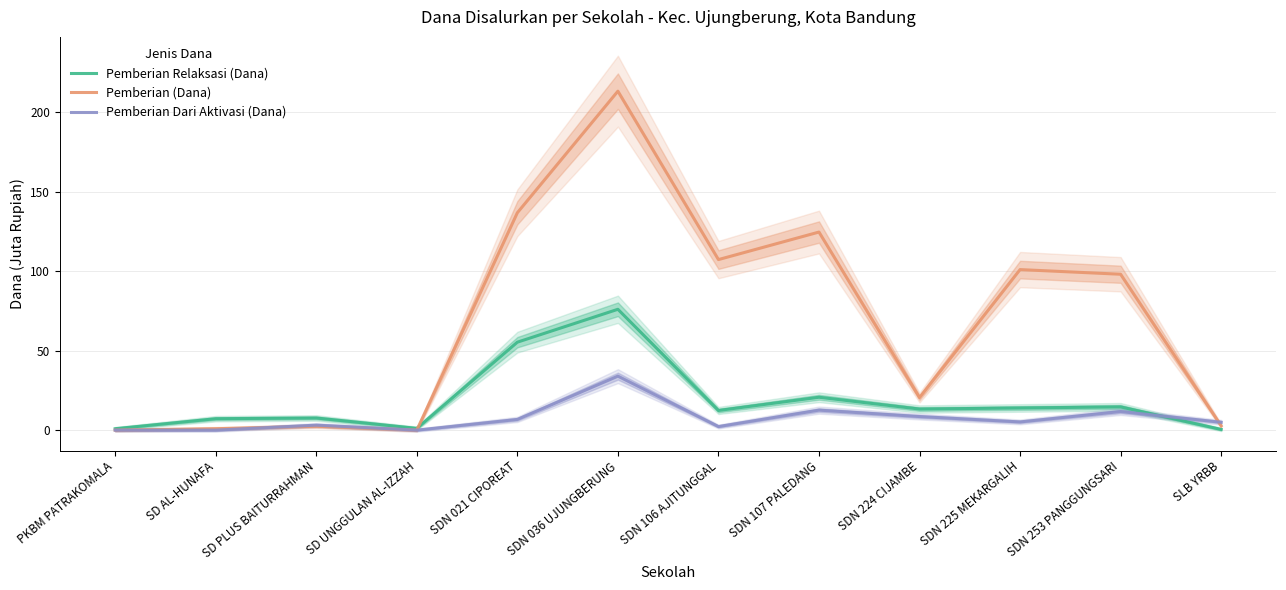

At which label is Pemberian Dari Aktivasi (Dana) closest to 16?

SDN 107 PALEDANG